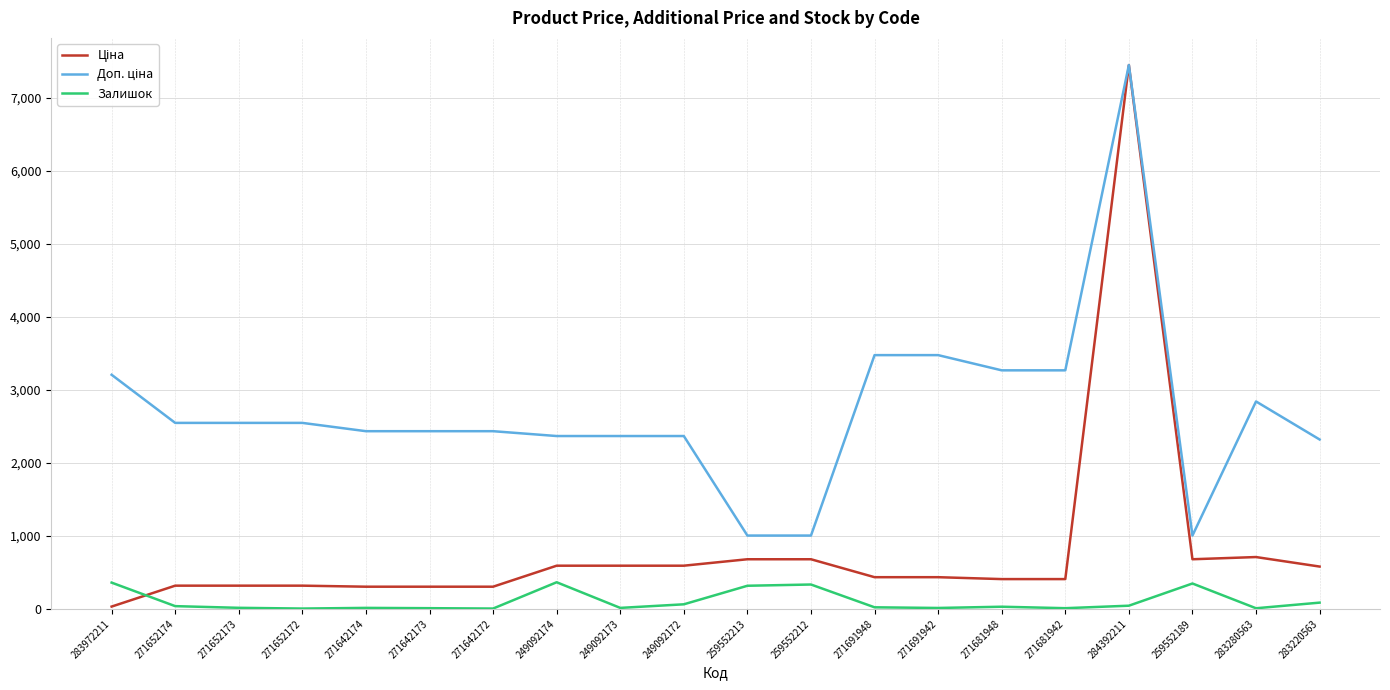

Which label corresponds to the largest value in the chart?

284392211